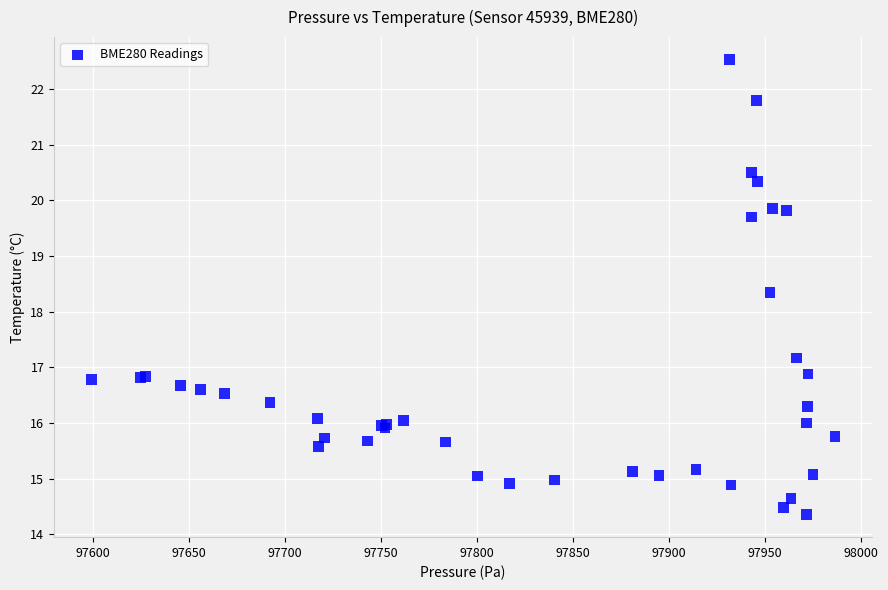

What Y value in the scatter plot is closest to 18?

18.3